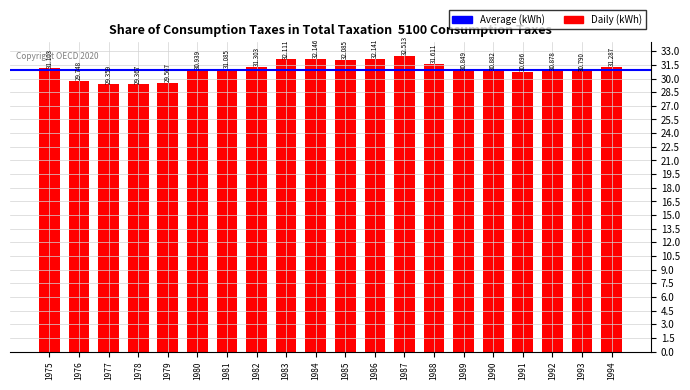

The value at 1978 is 40.1. True or false?

False